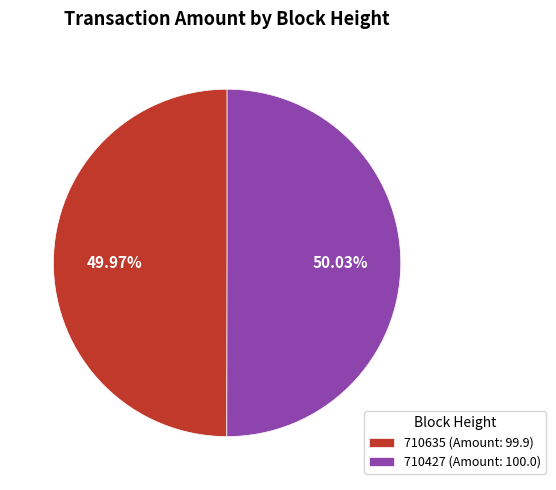

Is the sum of 710635 and 710427 greater than half?

Yes